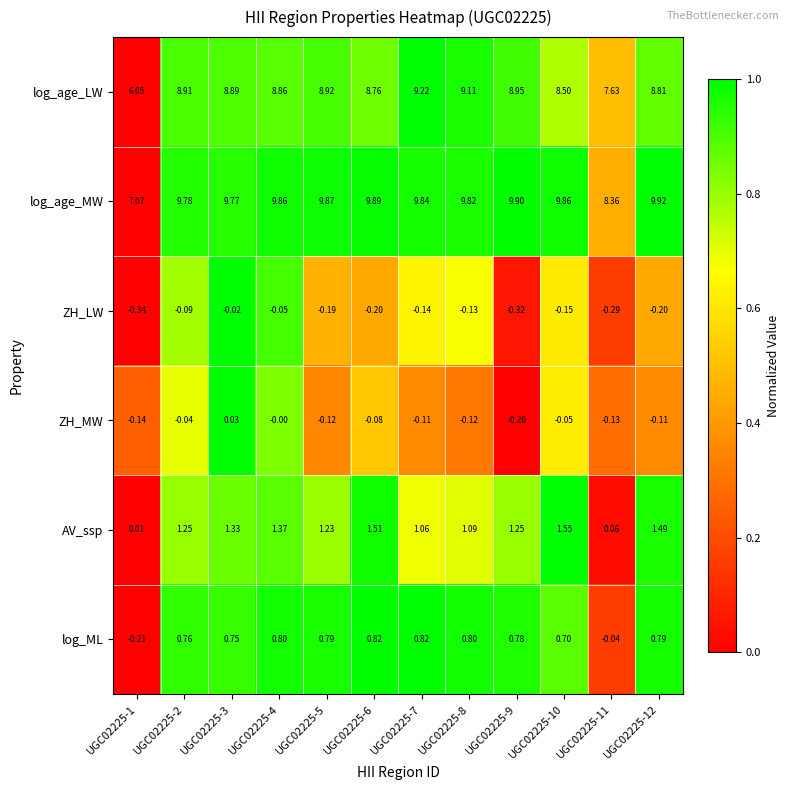

Which series has the largest total across all categories?

log_age_MW